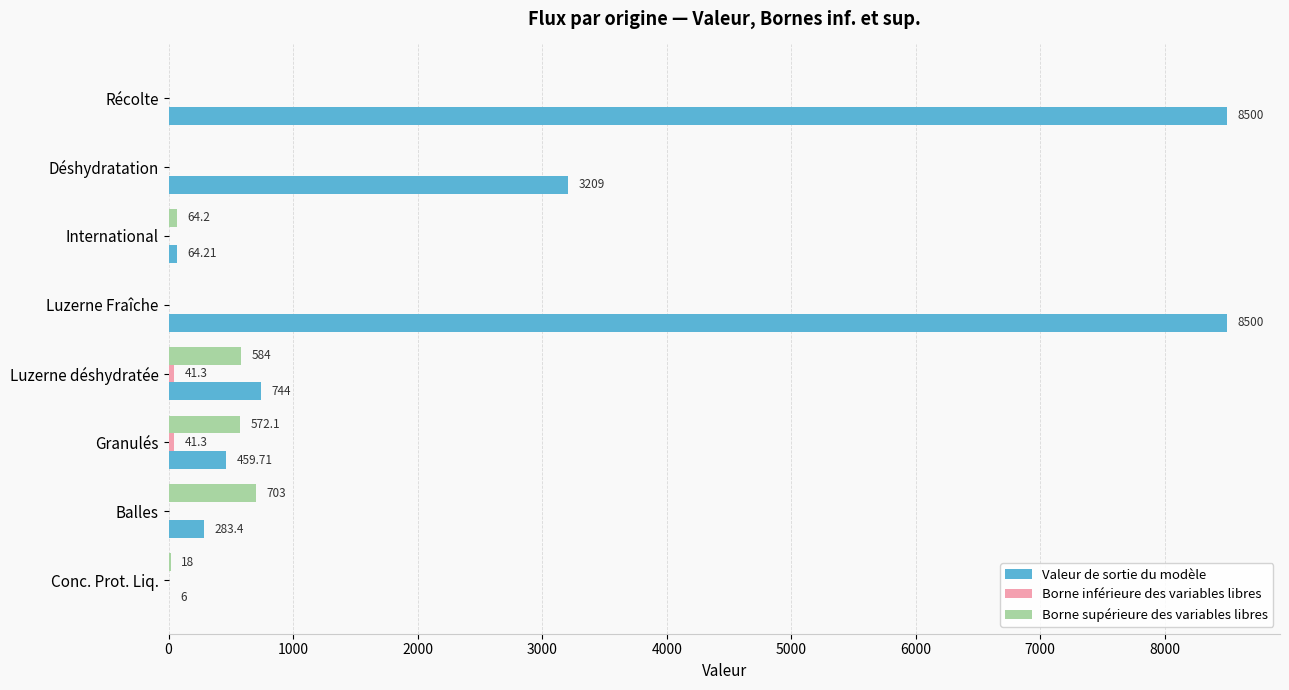

Between Déshydratation and Luzerne déshydratée, which series saw the biggest shift?

Valeur de sortie du modèle